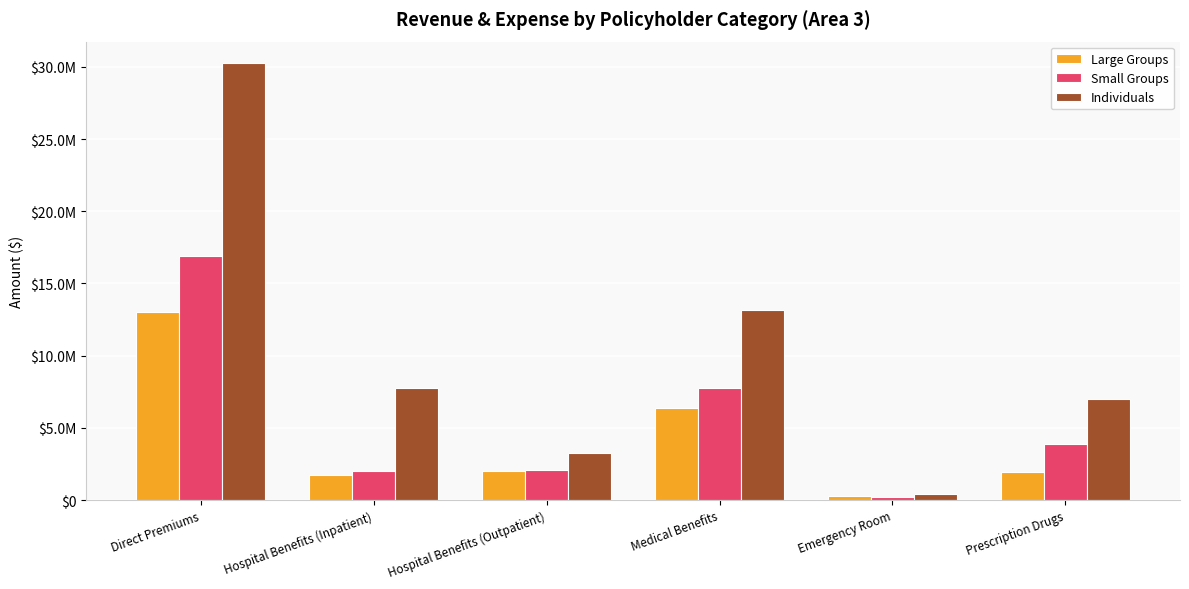

Reading right to left, what are all the values shown in this chart?

Large Groups: 1962916.4	309770.2	6402401.4	1981862.6	1724906.7	13024638.1
Small Groups: 3918215.0	209489.2	7792468.7	2097464.6	2015278.2	16896753.4
Individuals: 6989721.6	397868.9	13187633.7	3285688.9	7790181.1	30236346.0